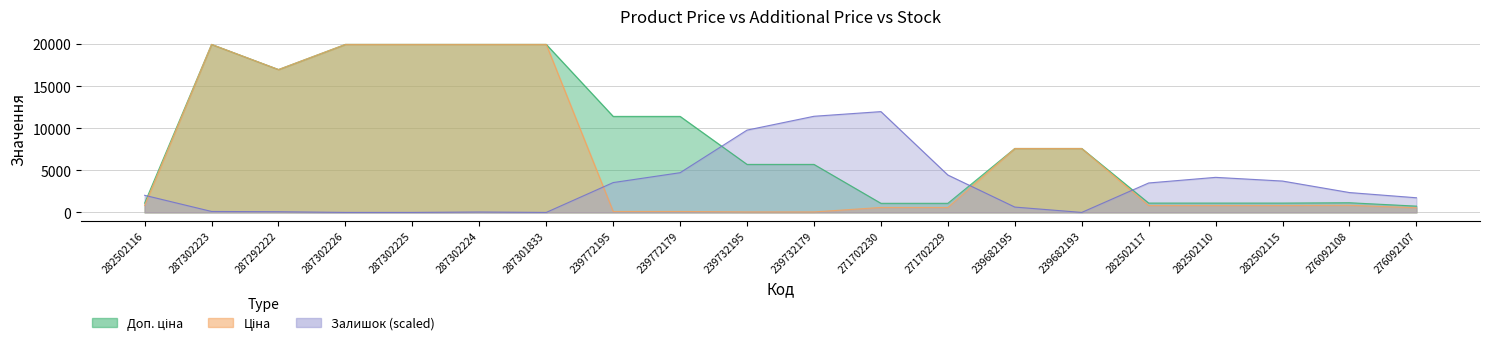

How many values in the Доп. ціна series exceed 7596?

10